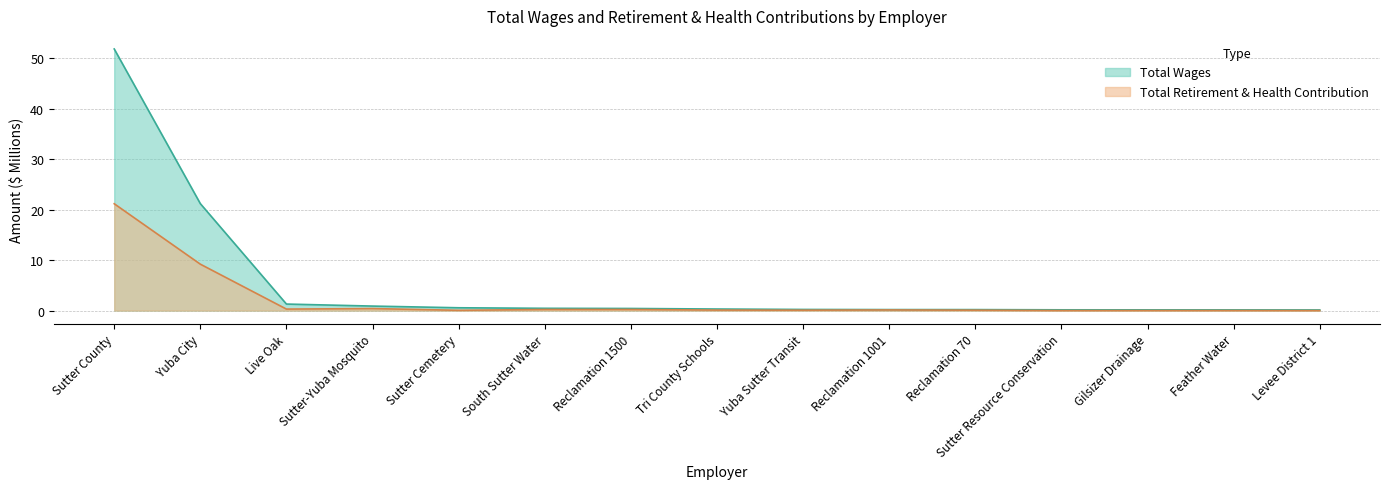

List the series in order of their peak value, lowest first.

Total Retirement & Health Contribution, Total Wages